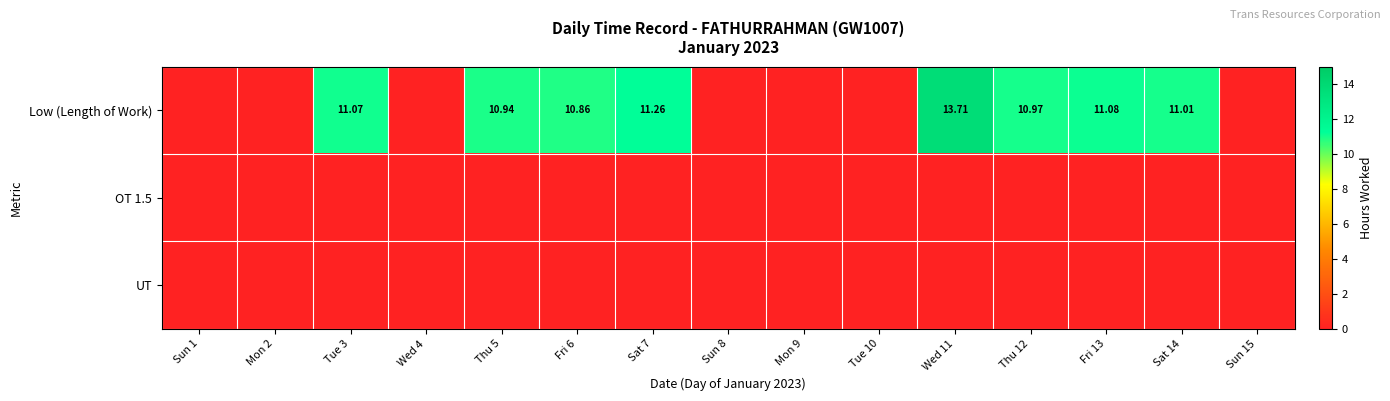

Which series changed the most between Thu 5 and Sat 14?

Low (Length of Work)